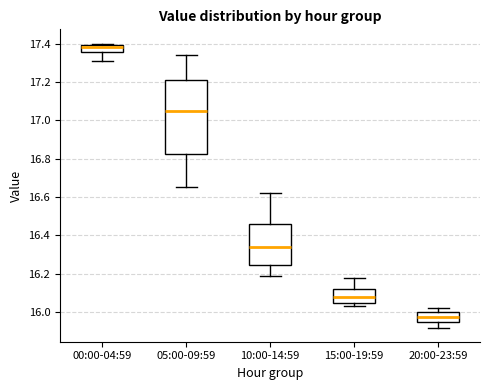

Comparing the boxes themselves (not the whiskers), which one is the tallest?

05:00-09:59